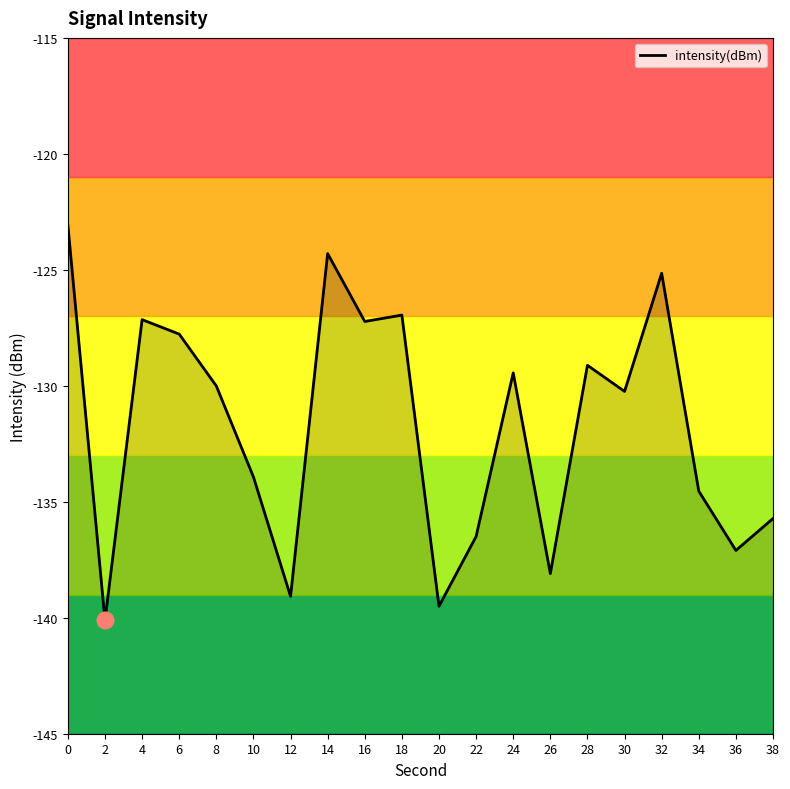

What is the difference between the maximum and minimum values?

17.0